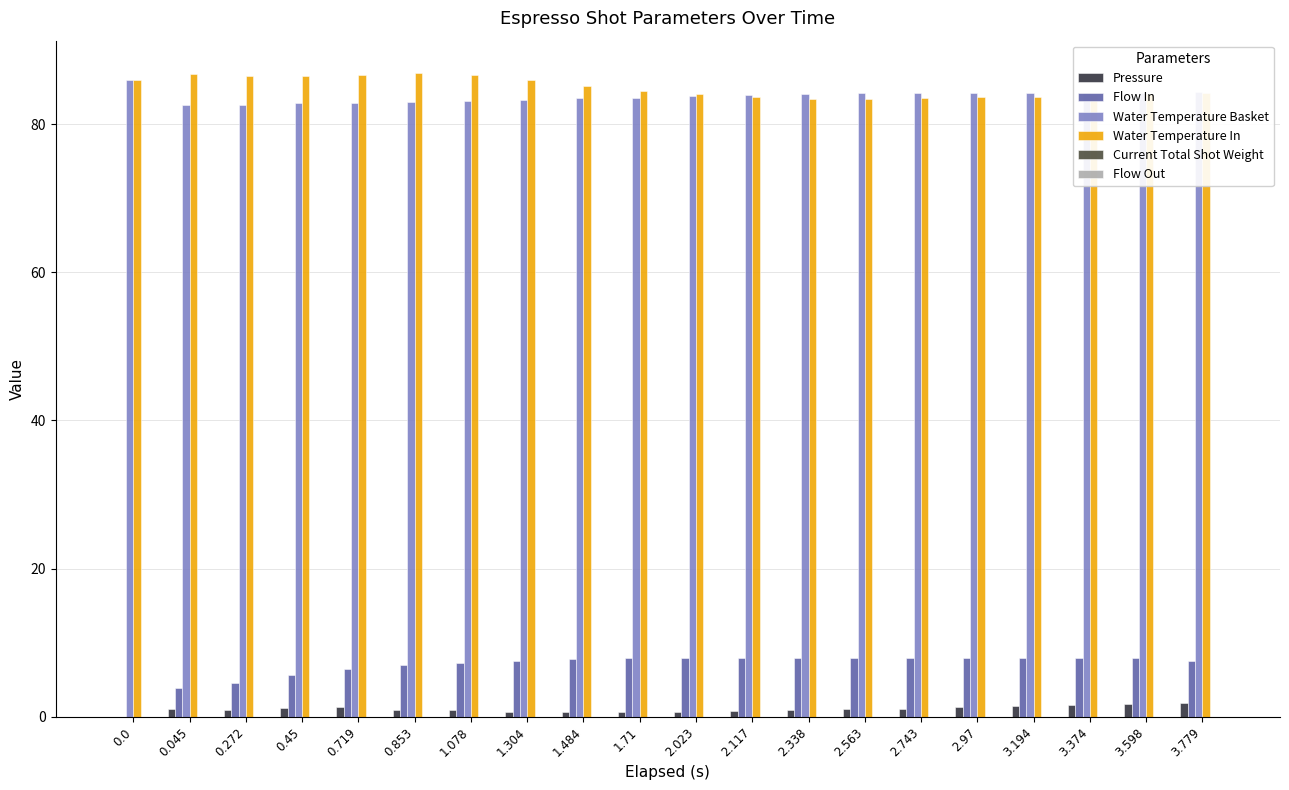

What is the highest value of the Water Temperature Basket series?

86.0